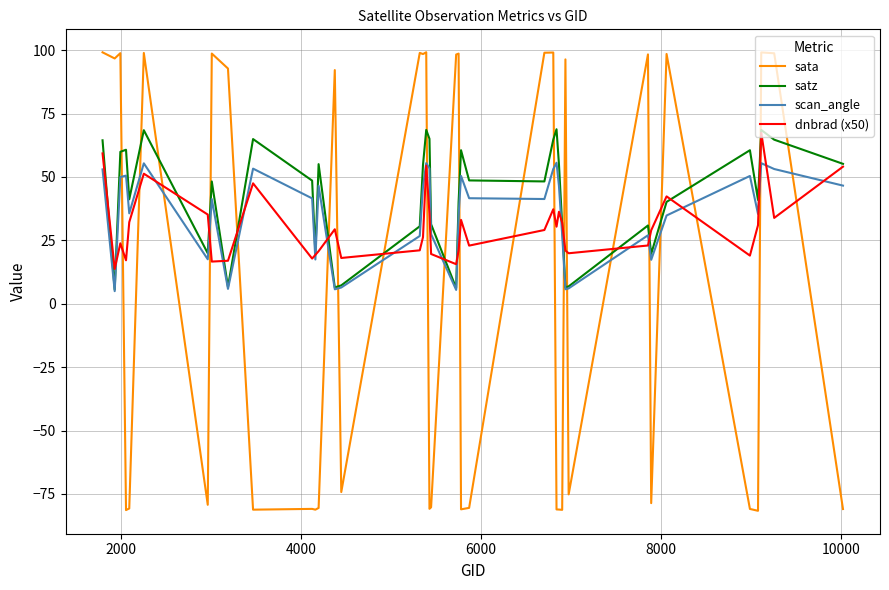

Which series has the largest range (max minus min)?

sata